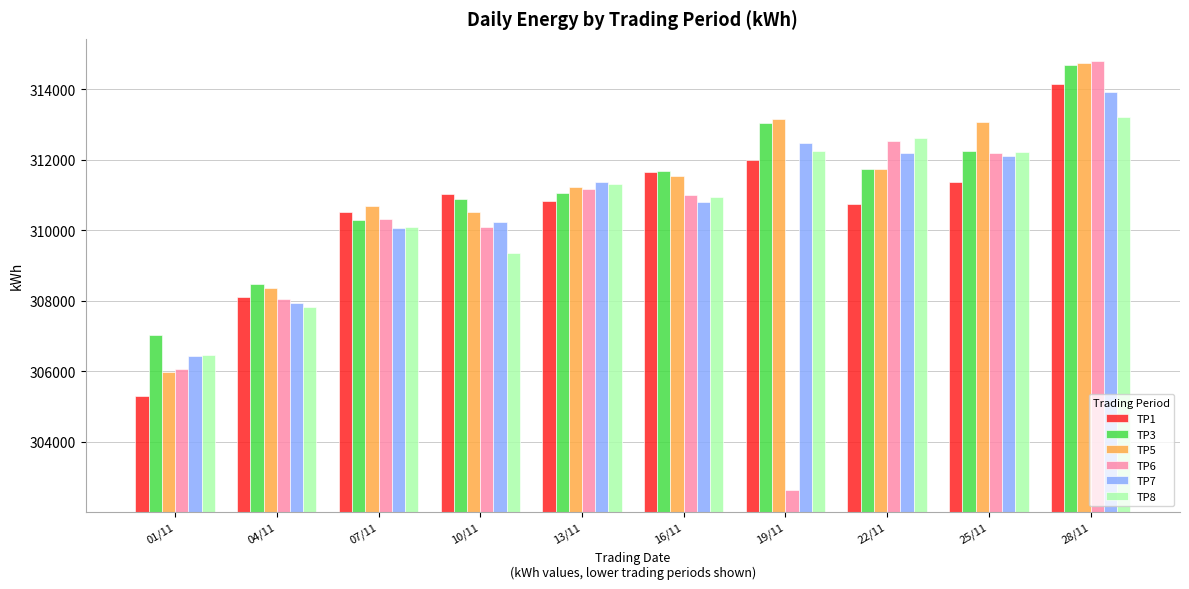

At which label does TP6 first exceed 311009?

13/11